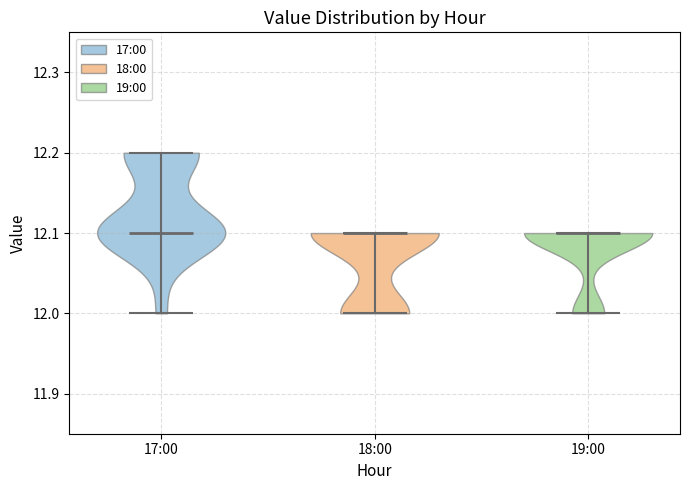

Where does the median line of the violin for 18:00 sit on the y-axis? The values are not printed on the chart, so give them approximately, as read against the axis.

12.1